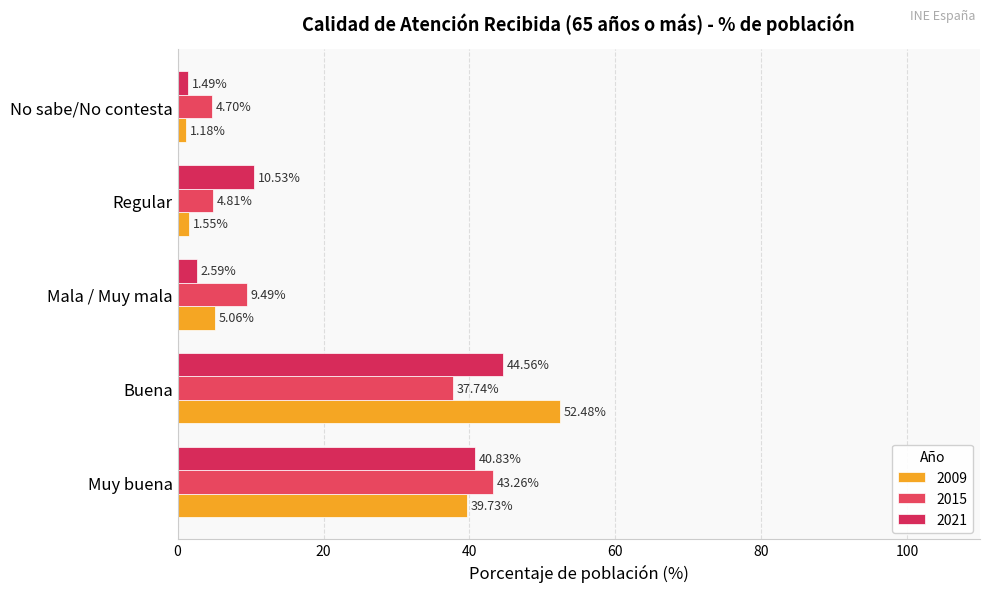

How many data points does each series have?

5